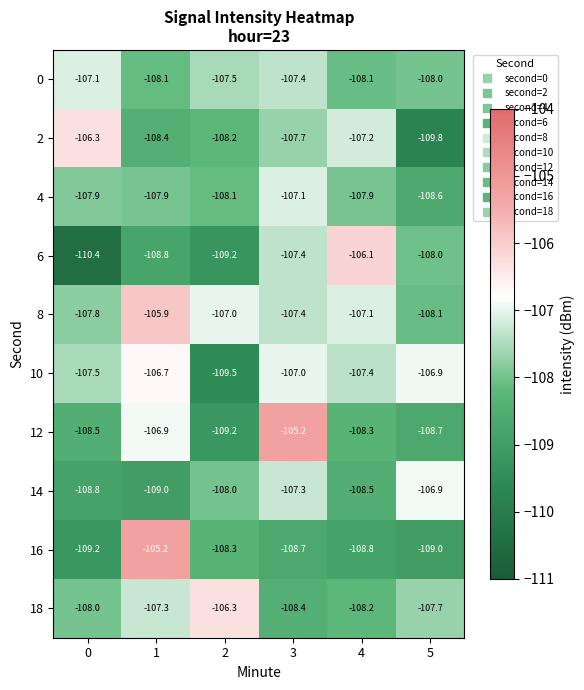

Between 1 and 3, which series saw the biggest shift?

16